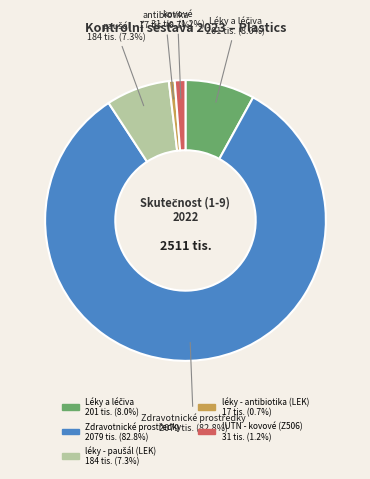

What is the smallest slice in the pie chart?

léky - antibiotika (LEK)